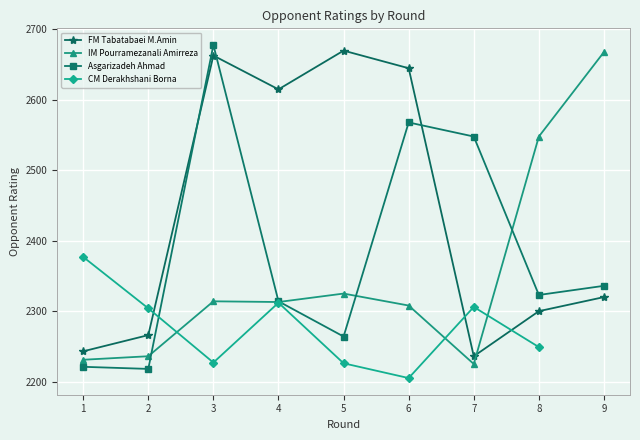

What is the sum of all IM Pourramezanali Amirreza values?

21168